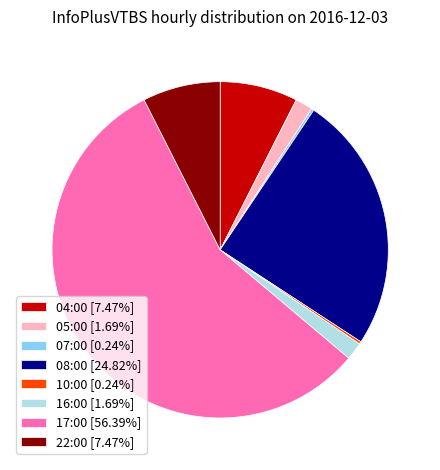

Does any single category account for the majority?

Yes